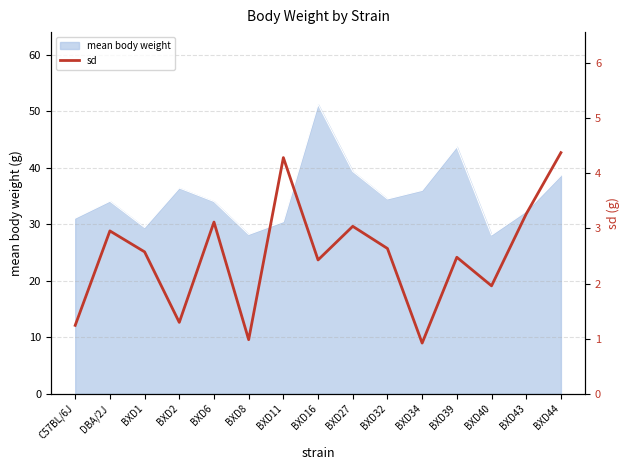

Is it true that mean body weight equals 34.0 at BXD6?

True